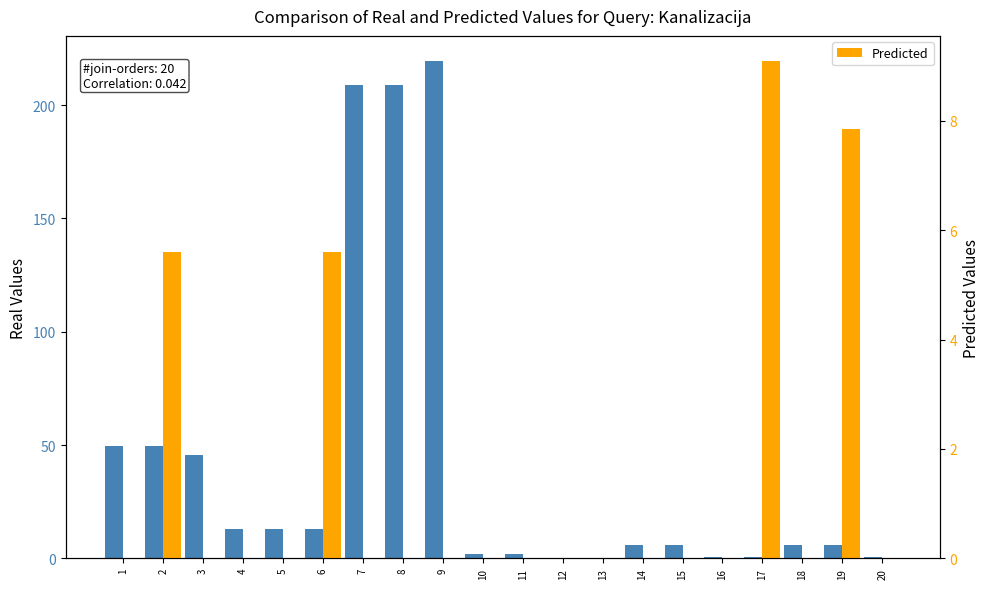

List the series in order of their peak value, lowest first.

Predicted, Real Values